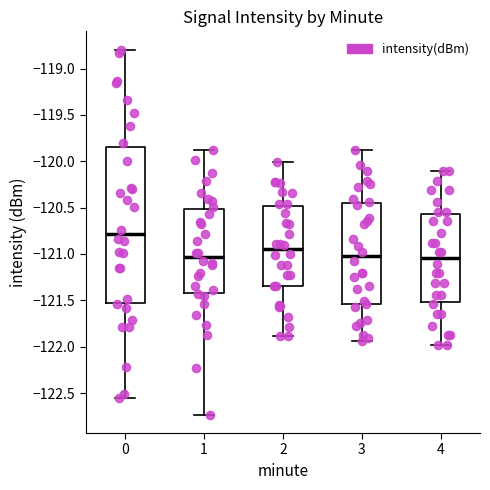

Reading left to right, transcribe this box plot: for each box, give where its median line is, the range the box spans, and where its two whiskers end, as read against the y-axis. The values are not printed on the chart, so give them approximately, as read against the axis.

0: median -120.80, box -121.50 to -119.85, whiskers -122.55 to -118.80
1: median -121.05, box -121.40 to -120.50, whiskers -122.75 to -119.90
2: median -120.95, box -121.35 to -120.50, whiskers -121.90 to -120.00
3: median -121.05, box -121.55 to -120.45, whiskers -121.95 to -119.90
4: median -121.05, box -121.50 to -120.55, whiskers -122.00 to -120.10